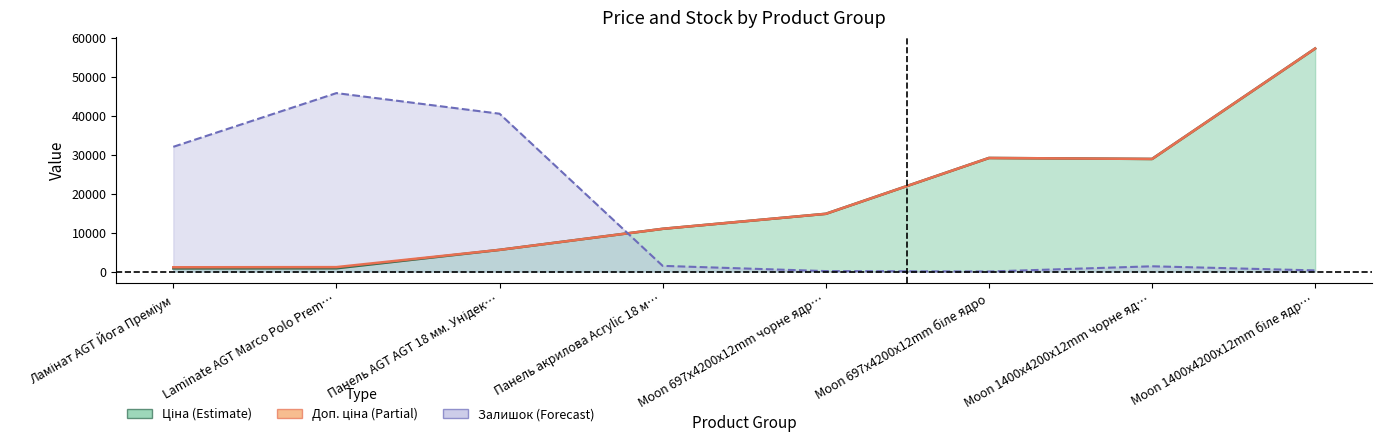

Where does the Залишок series first go above 1449?

Ламінат AGT Йога Преміум